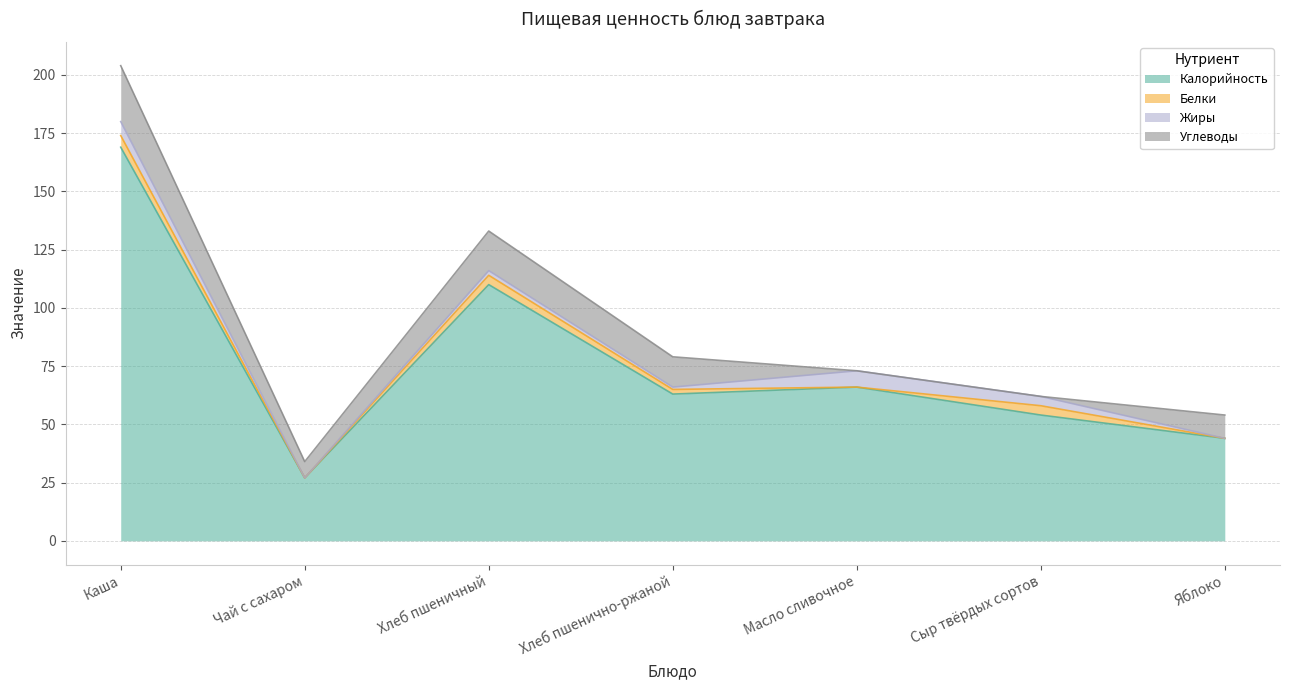

How many lines are shown in the chart?

4